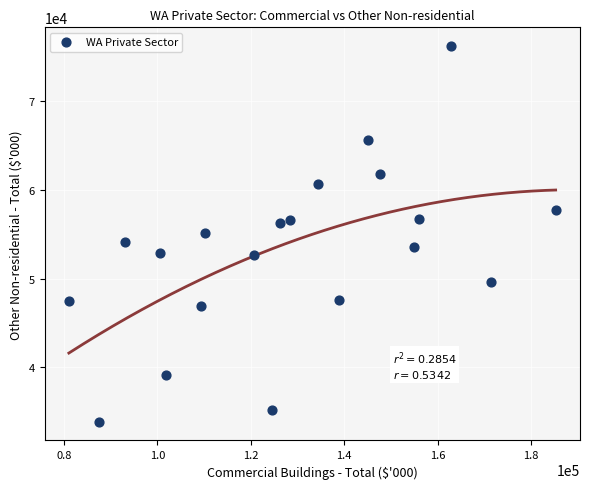

What is the range of Y values (max minus min)?

42239